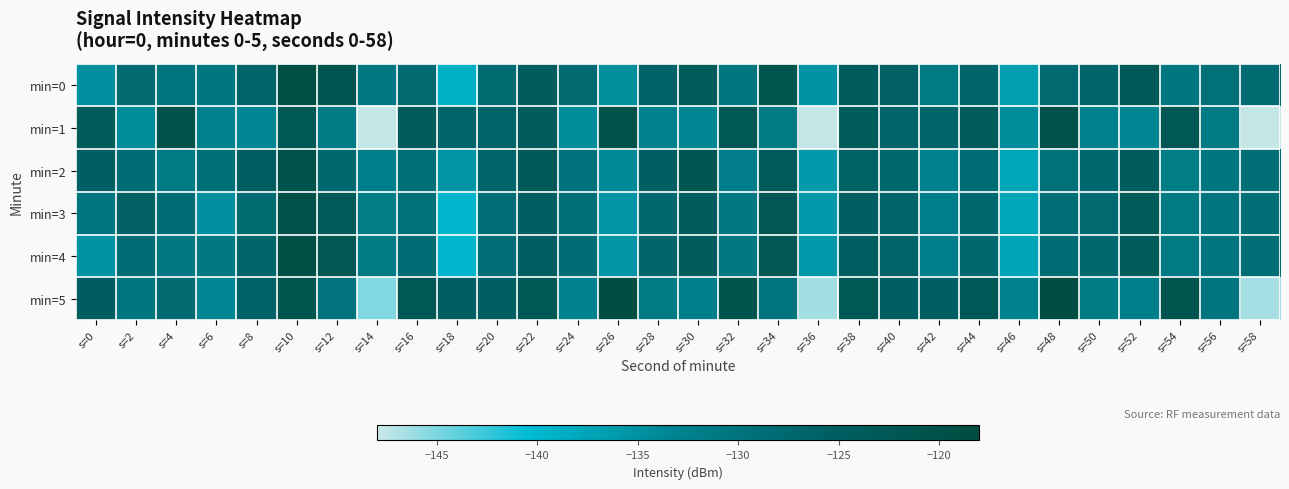

Which has a higher value, s=38 or s=40?

s=38